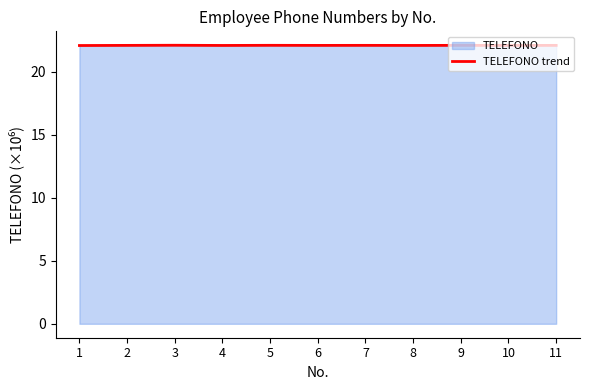

Where is the first local maximum?

3